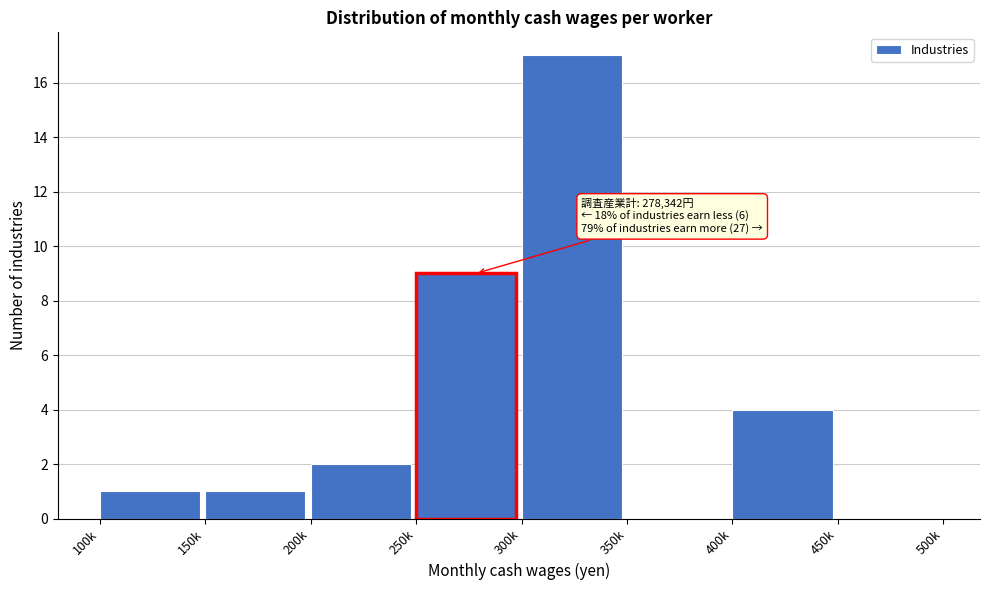

Reading left to right, extract all data points from this chart.

100k=1	150k=1	200k=2	250k=9	300k=17	350k=0	400k=4	450k=0